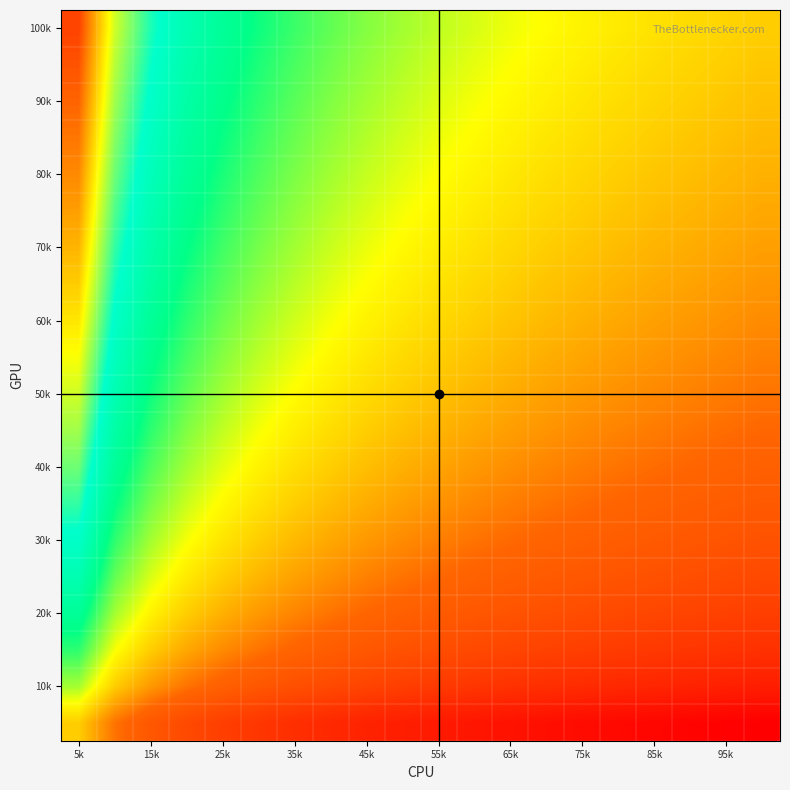

What is the maximum value shown in the chart?

1.0